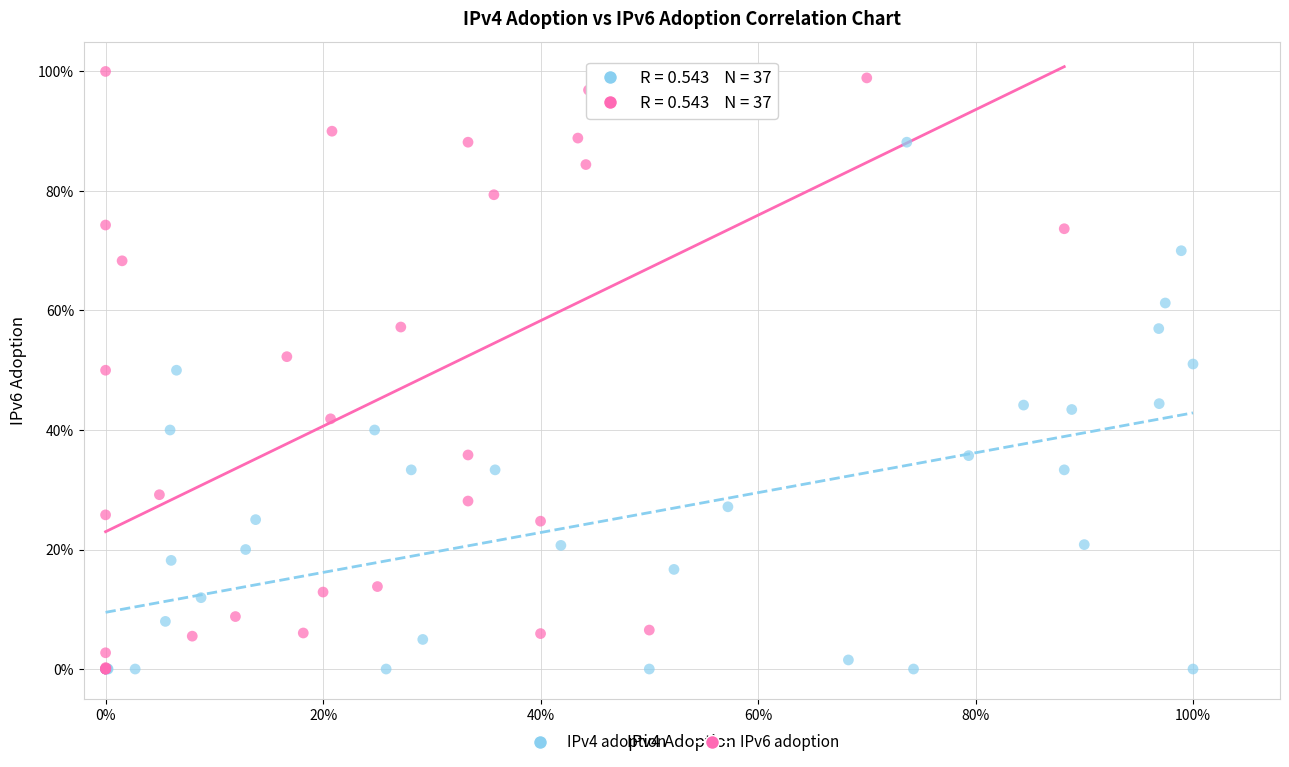

What are all the series names shown in the legend?

IPv4 adoption, IPv6 adoption